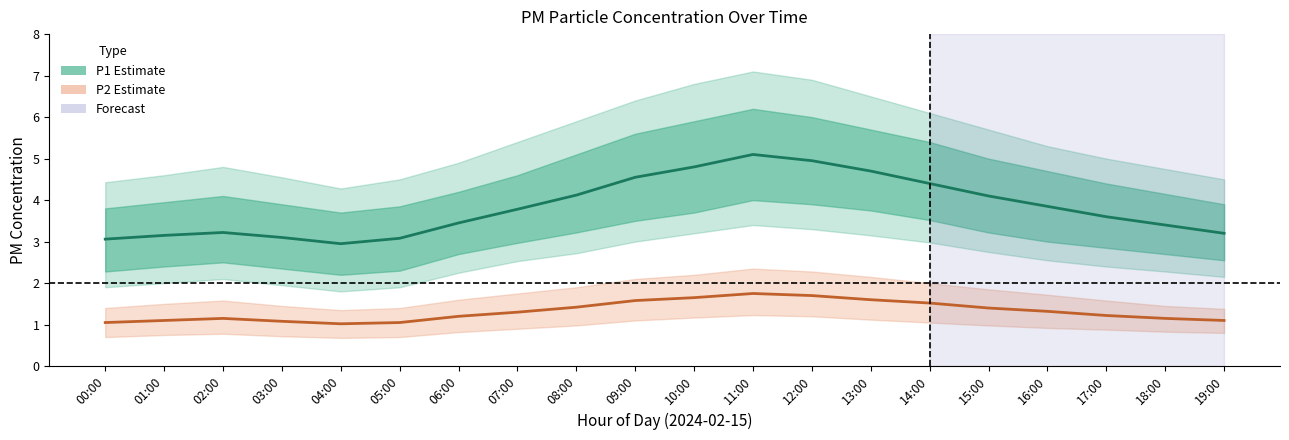

Rank the series at 04:00 from lowest to highest value.

P2 (mean), P1 (mean)